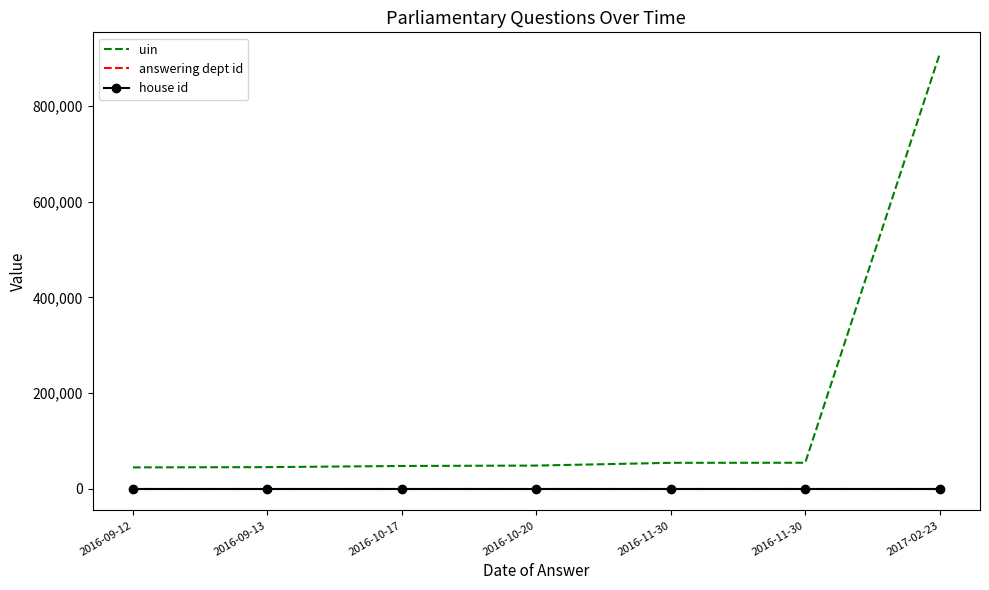

Reading left to right, what are all the values shown in this chart?

uin: 2016-09-12=44576	2016-09-13=45089	2016-10-17=47550	2016-10-20=48356	2016-11-30=54127	2016-11-30=54290	2017-02-23=908851
answering dept id: 2016-09-12=27	2016-09-13=27	2016-10-17=27	2016-10-20=27	2016-11-30=27	2016-11-30=27	2017-02-23=27
house id: 2016-09-12=1	2016-09-13=1	2016-10-17=1	2016-10-20=1	2016-11-30=1	2016-11-30=1	2017-02-23=1